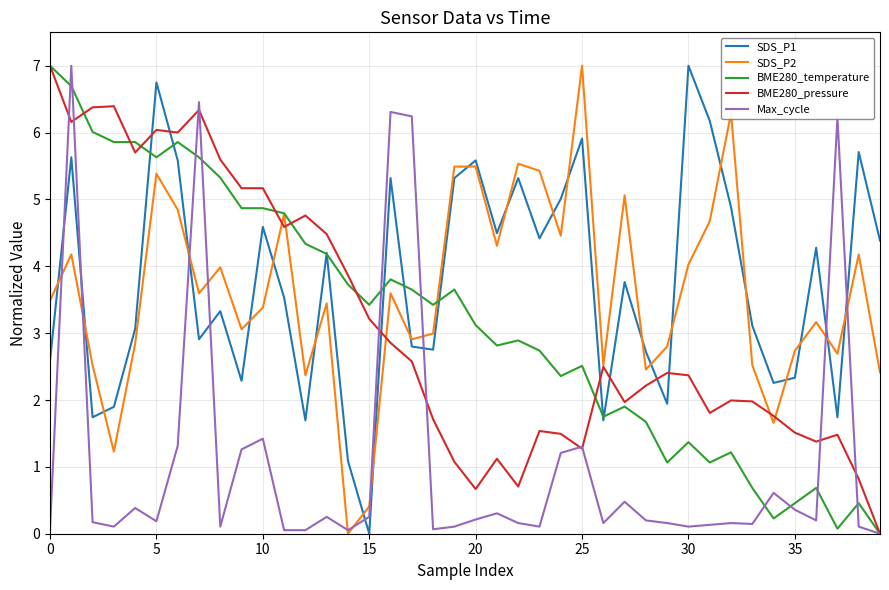

What is the highest value of the SDS_P1 series?

7.0